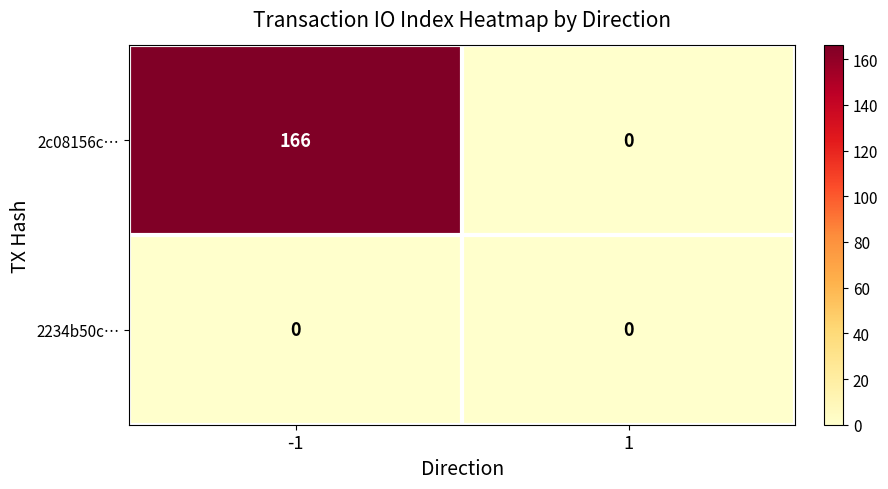

What is the average value of the 2c08156c… series?

83